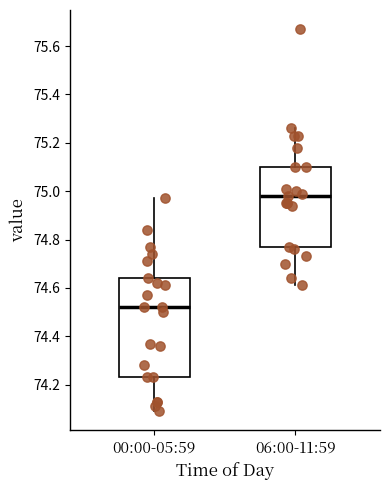

Which box is the tallest, from its lower edge to its upper edge?

00:00-05:59